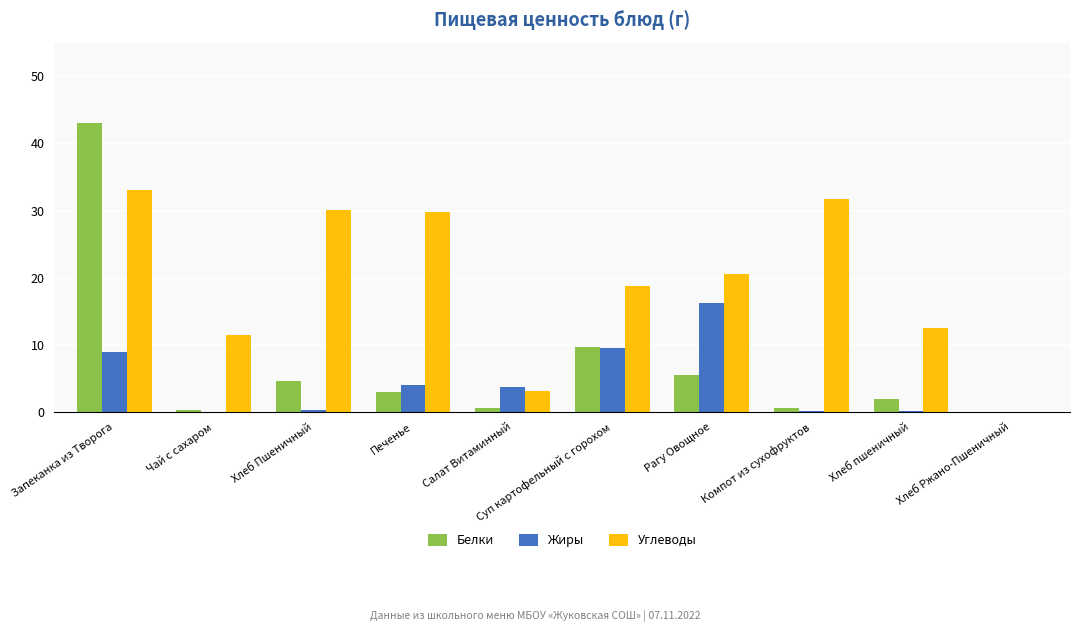

What is the approximate value of Белки at Компот из сухофруктов?

0.6